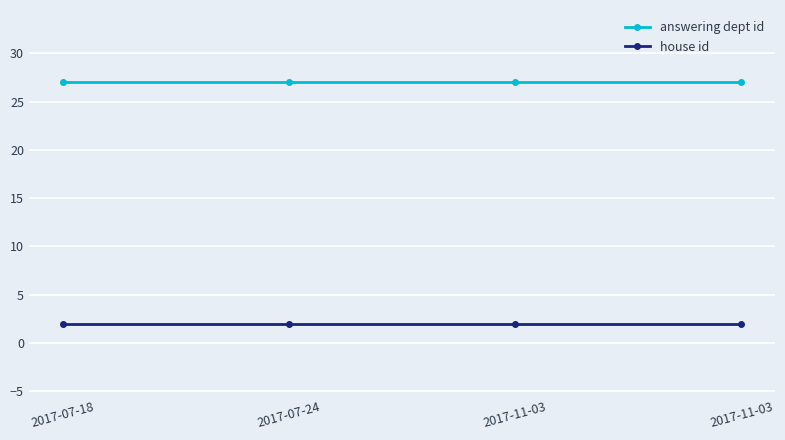

The house id series shows 0 at 2017-11-03. True or false?

False